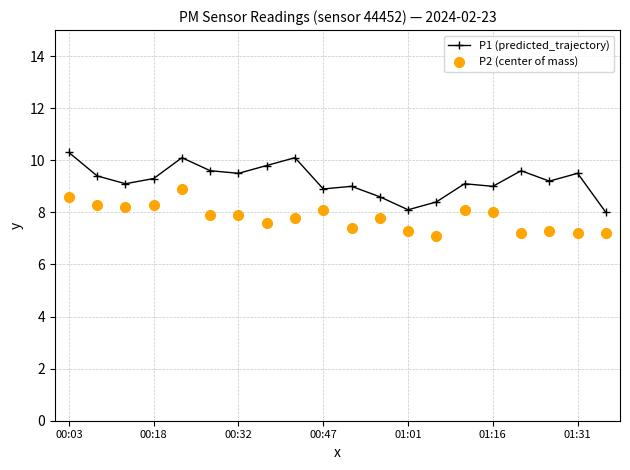

True or false: P1 (predicted_trajectory) has more than 2 points higher than both neighbors.

True